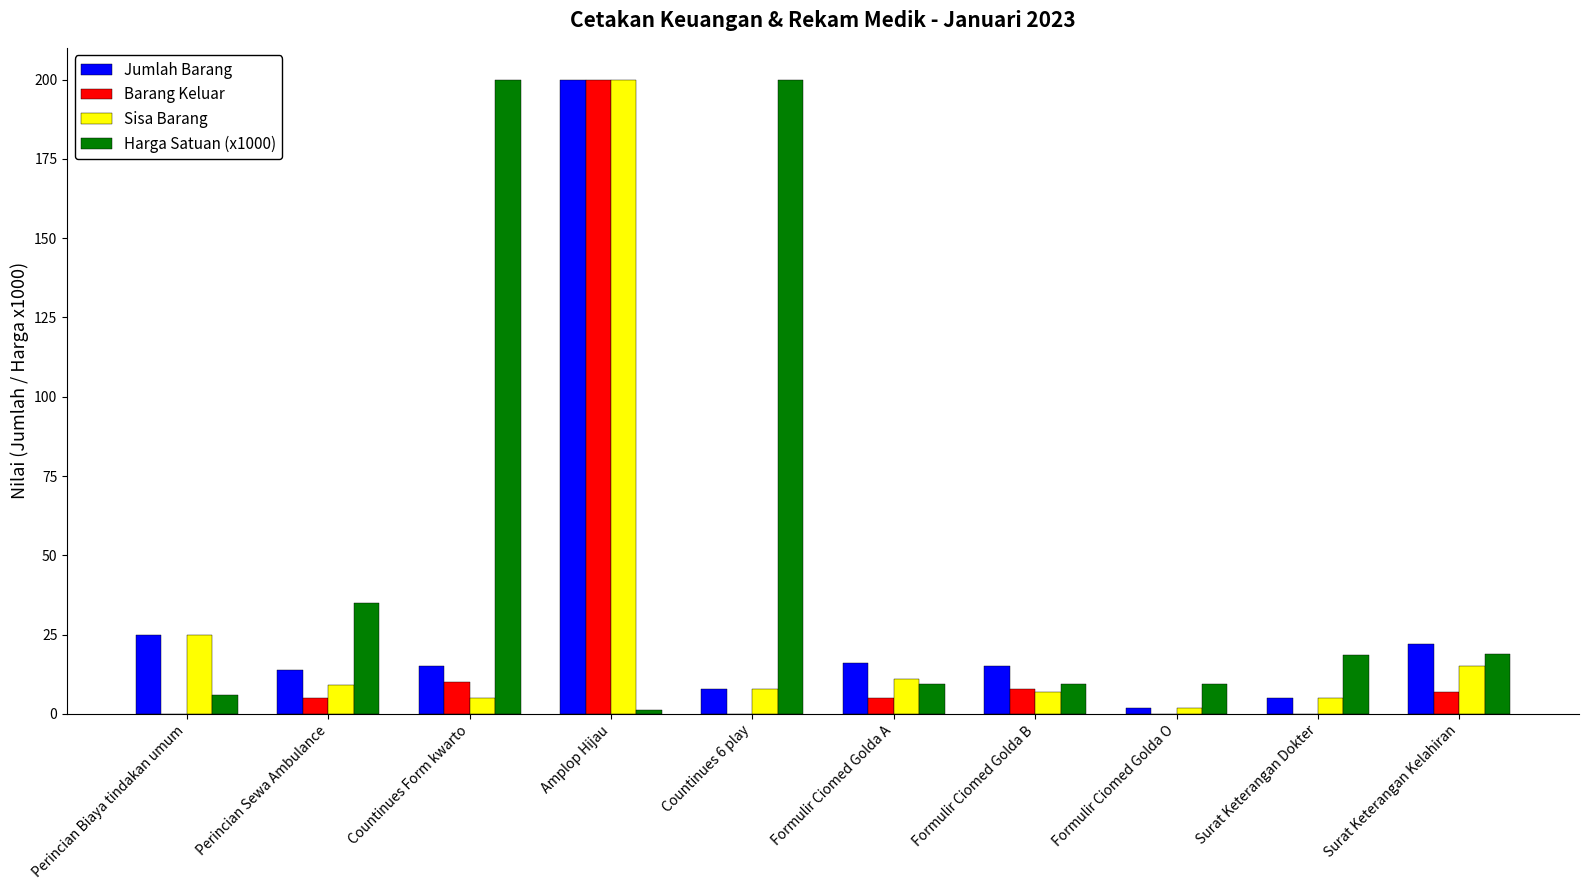

What is the total value across all series at Formulir Ciomed Golda A?

41.4